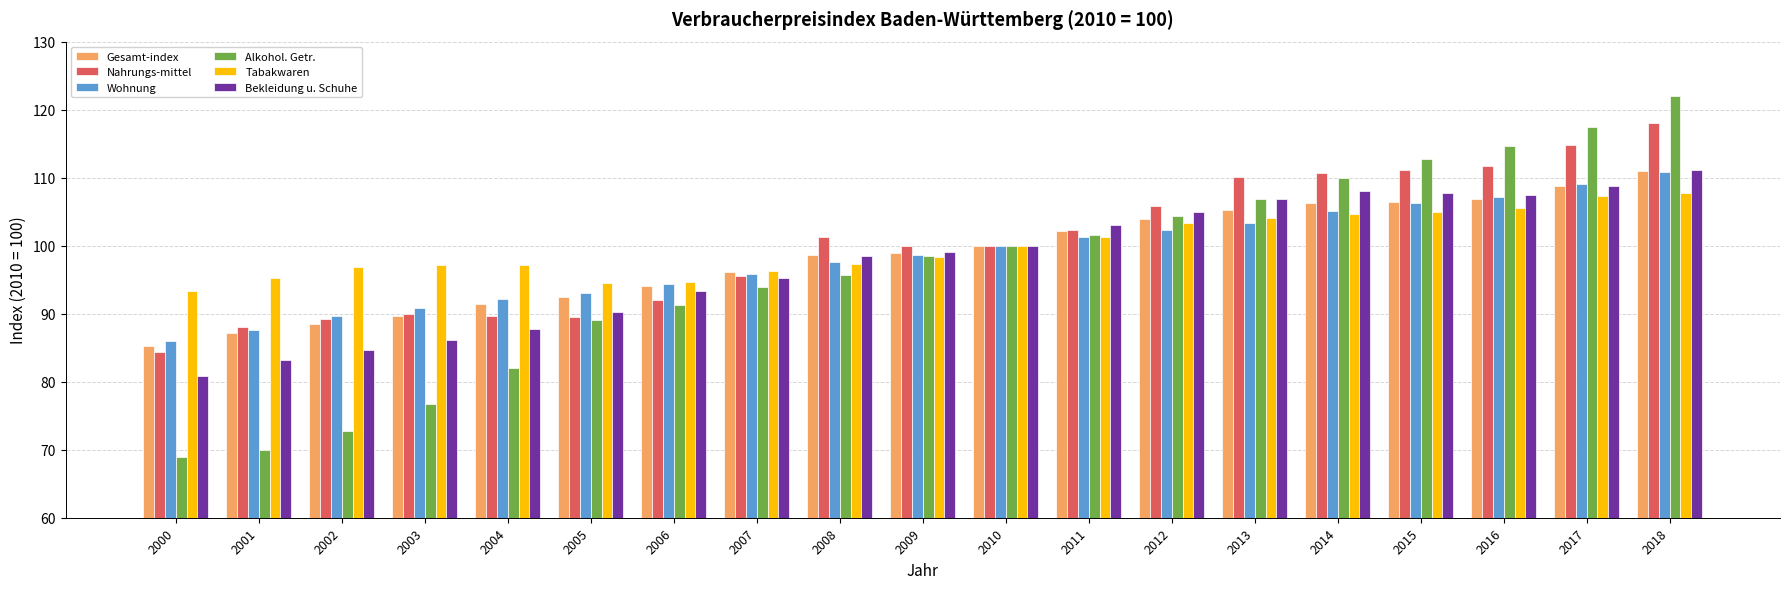

What is the difference between the maximum and minimum values in the Bekleidung u. Schuhe series?

30.2